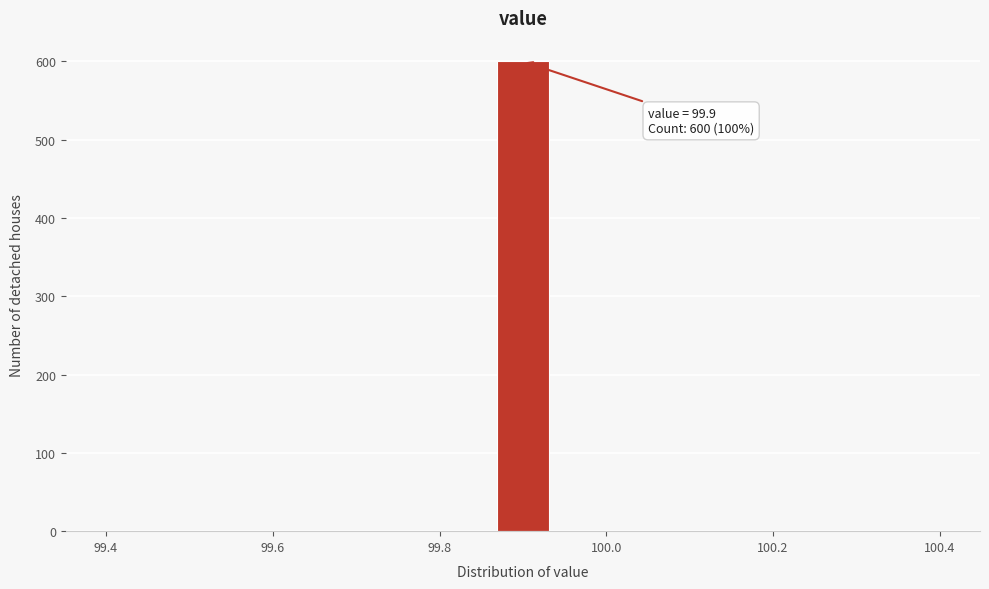

Read against the x-axis, roughly where is the centre of the tallest bar?

99.90